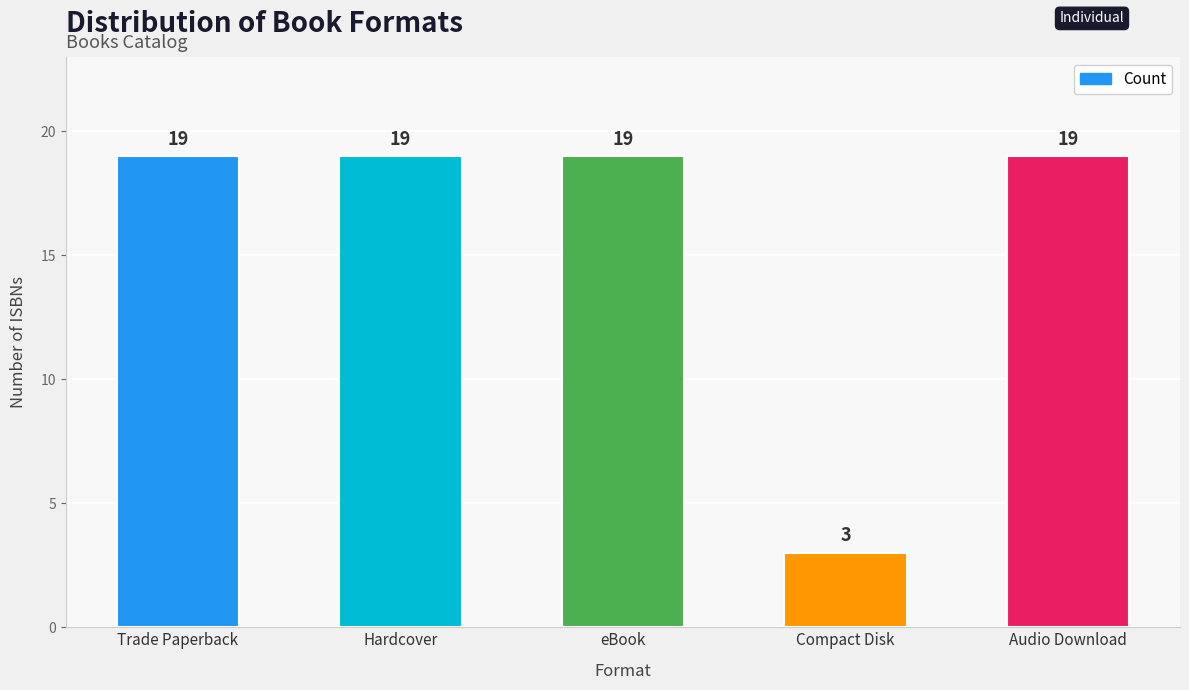

The value at Compact Disk is 3. True or false?

True